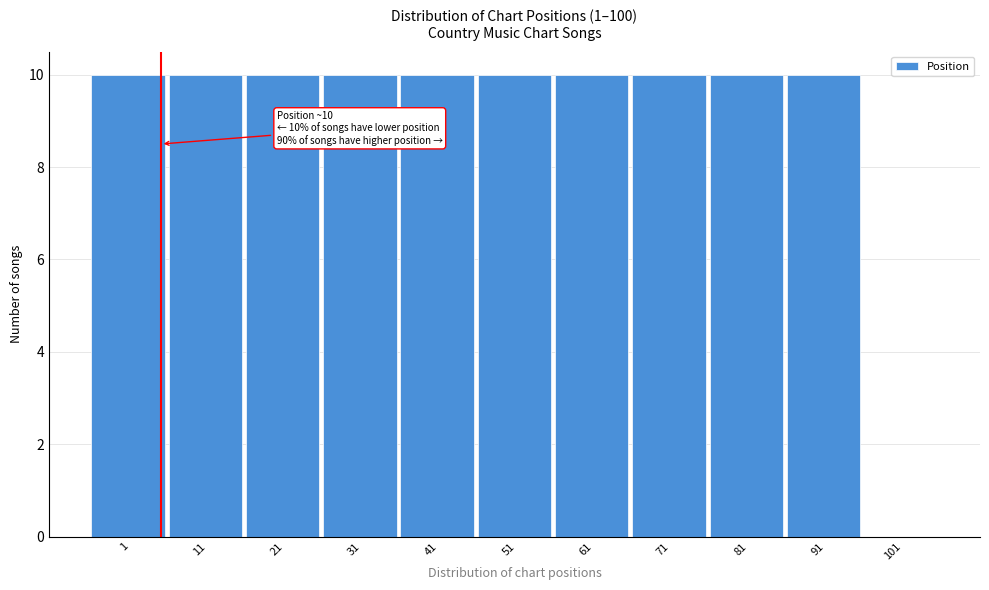

Reading left to right, list all the values displayed in this chart.

1=10	11=10	21=10	31=10	41=10	51=10	61=10	71=10	81=10	91=10	101=0